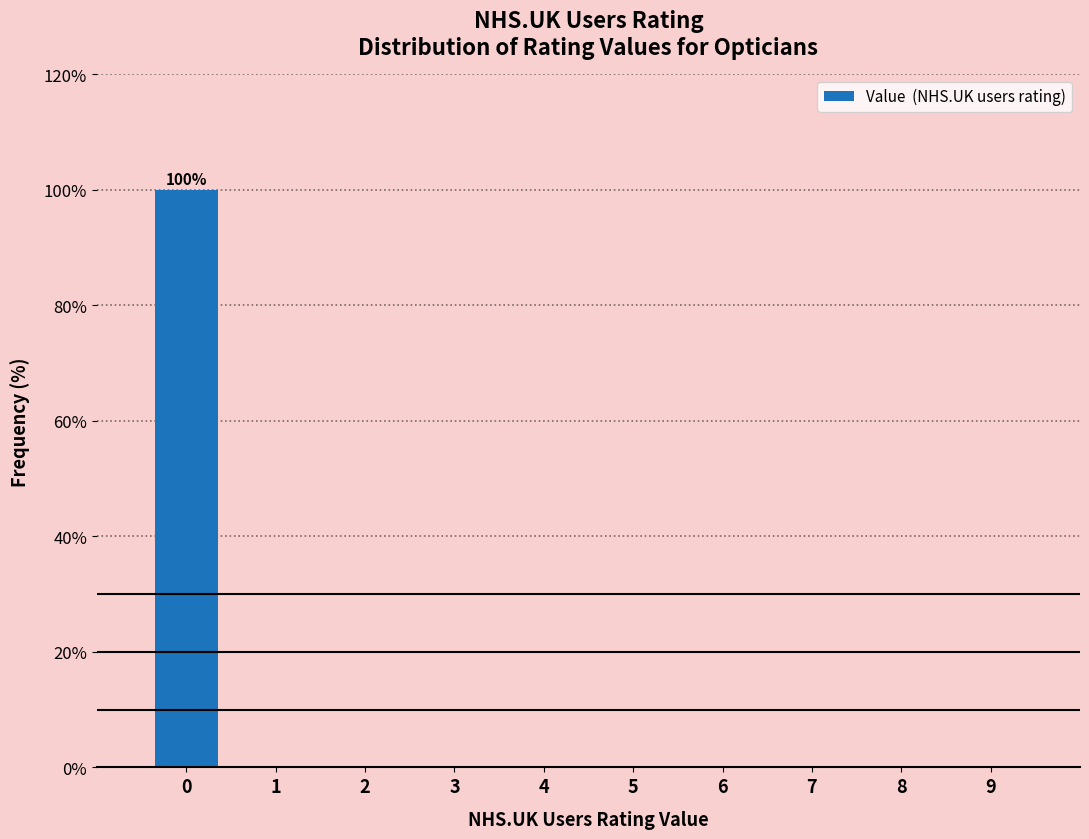

Reading right to left, transcribe all the data shown in this chart.

9=0	8=0	7=0	6=0	5=0	4=0	3=0	2=0	1=0	0=100